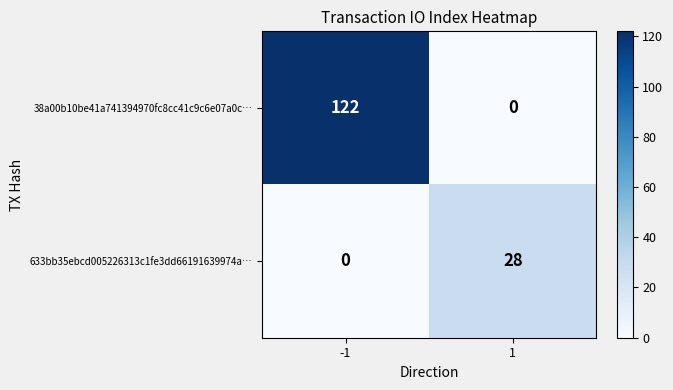

At which category is the sum across all series the highest?

-1